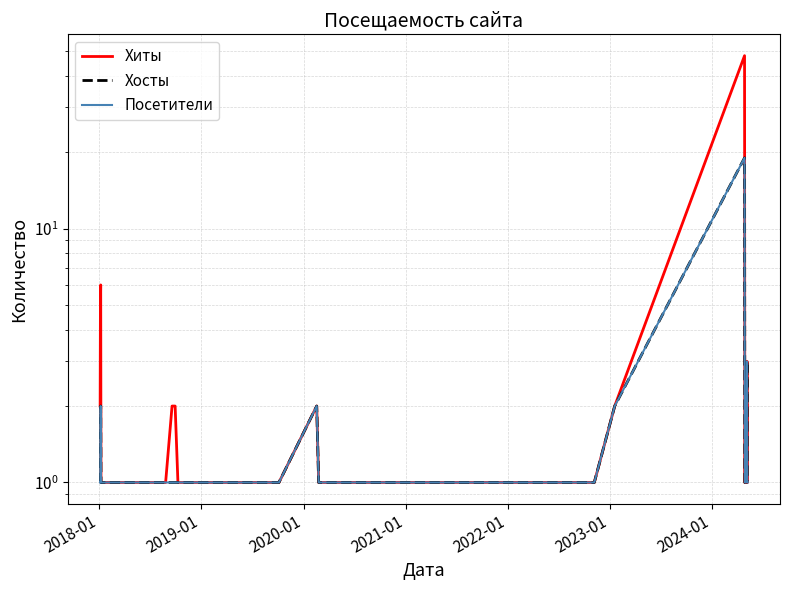

True or false: Хиты has more than 0 points higher than both neighbors.

True